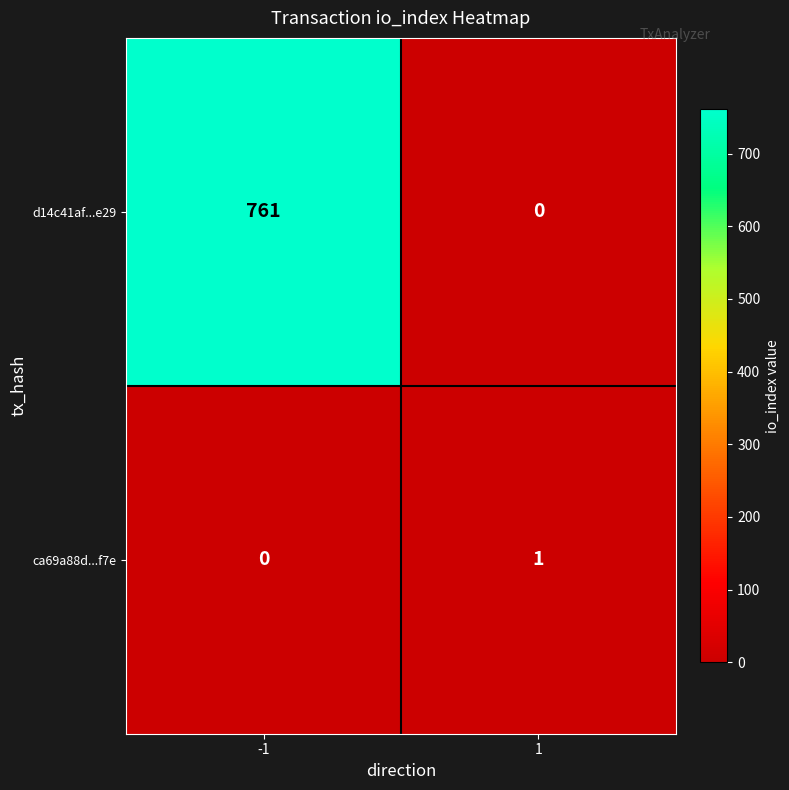

Which series changed the most between -1 and 1?

d14c41af...e29